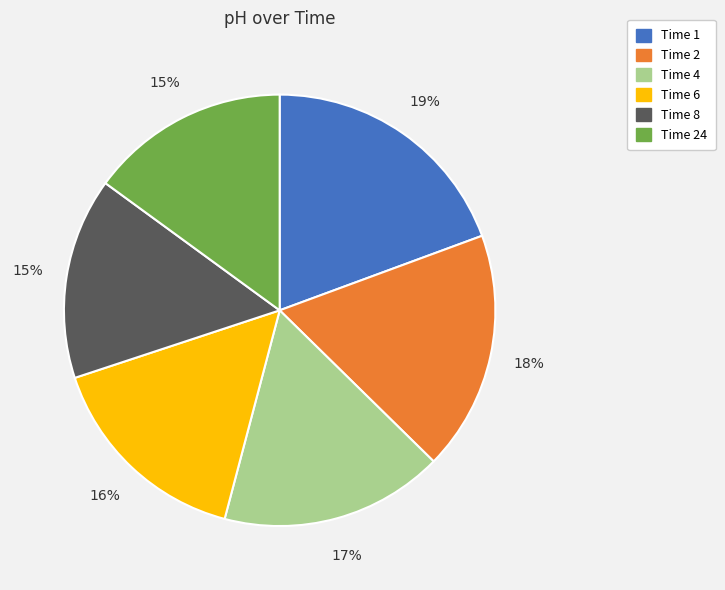

Does any single category account for the majority?

No